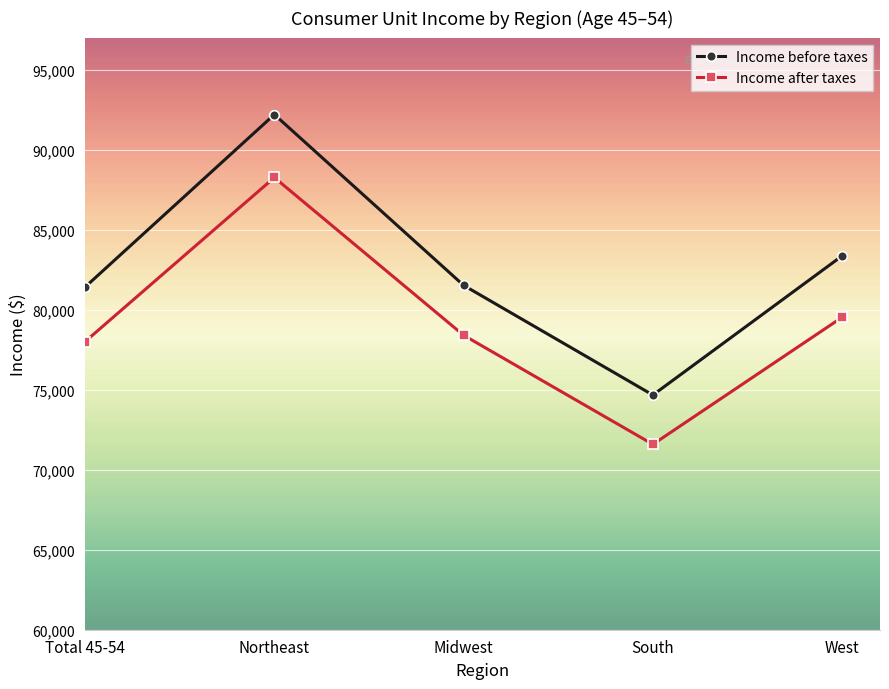

List the series in order of their overall mean, highest first.

Income before taxes, Income after taxes